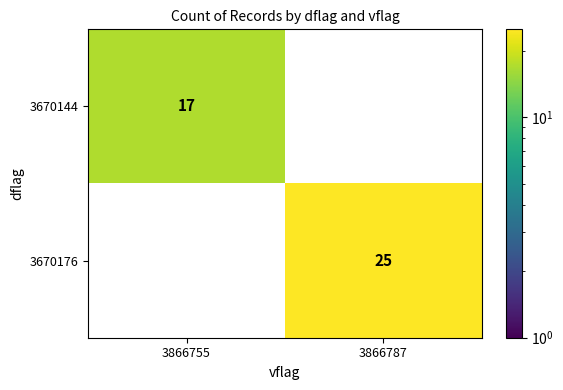

Is the value of 3670176 at 3866787 greater than the value of 3670144 at 3866755?

Yes